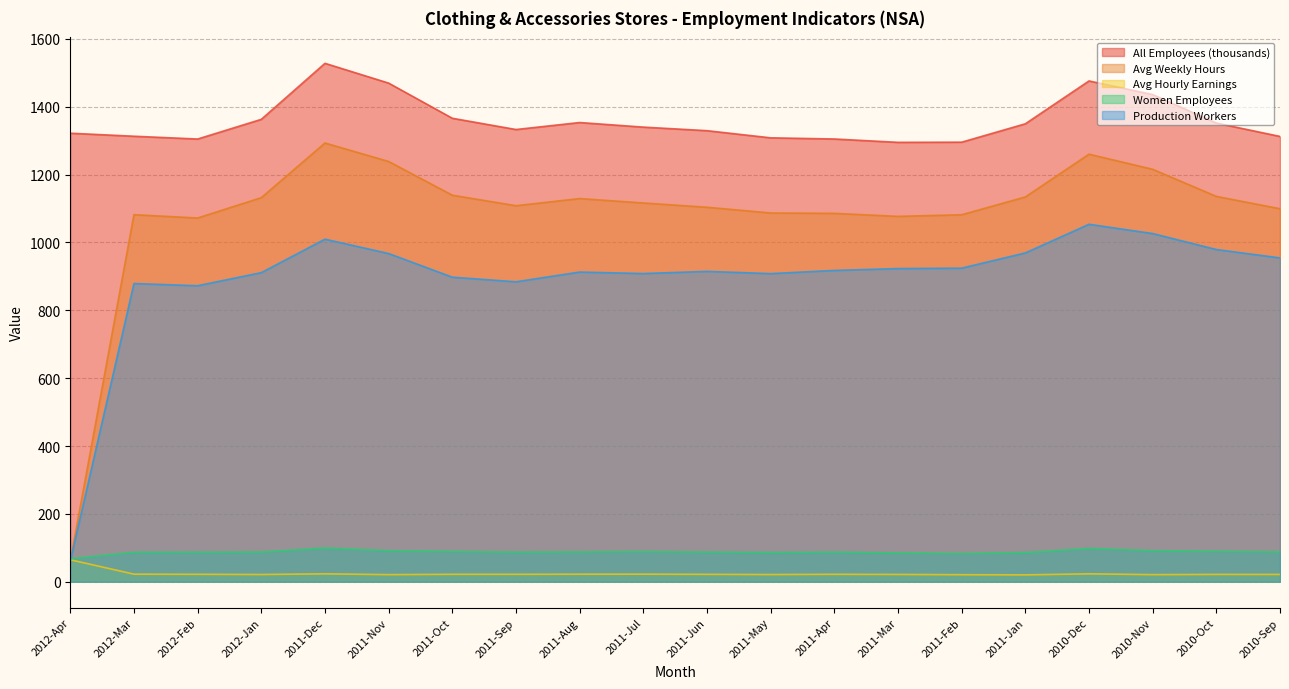

The All Employees (thousands) series shows 1366.0 at 2011-Oct. True or false?

True